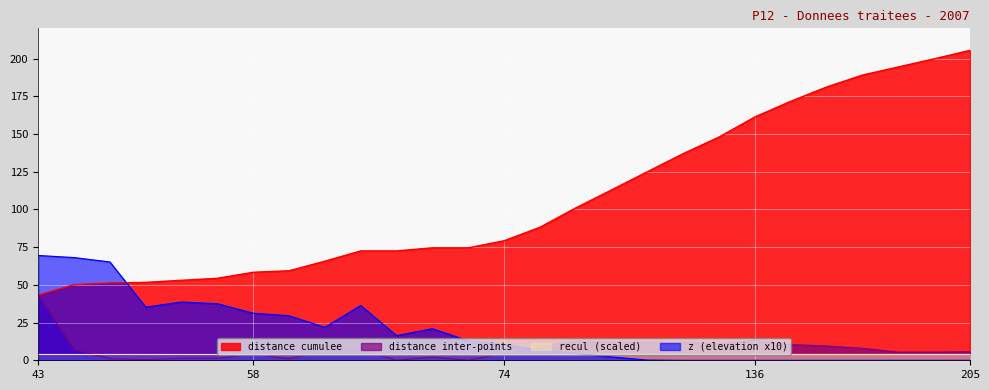

True or false: distance cumulee has a value of 79.2 at 74.

True